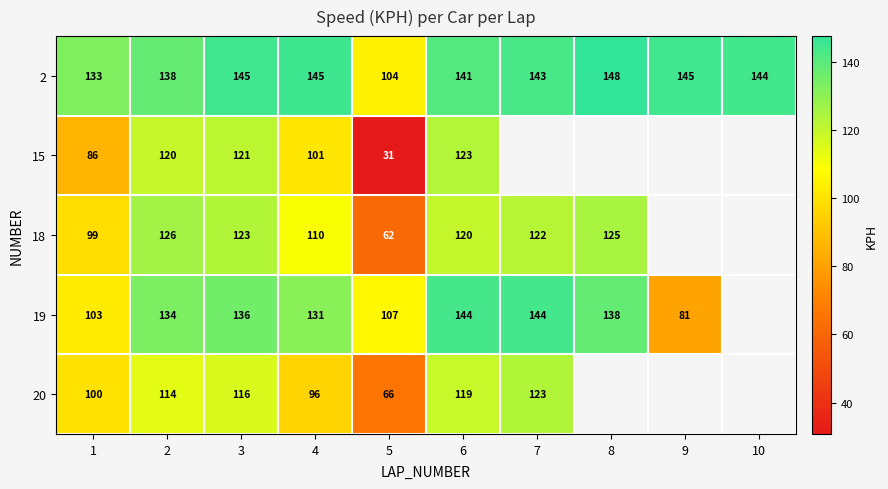

Count the number of data series in this chart.

5